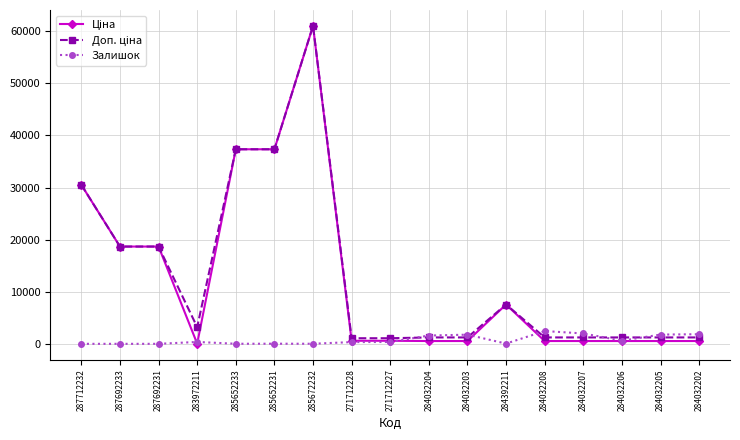

What is the total value across all series at 287692231?

37343.0